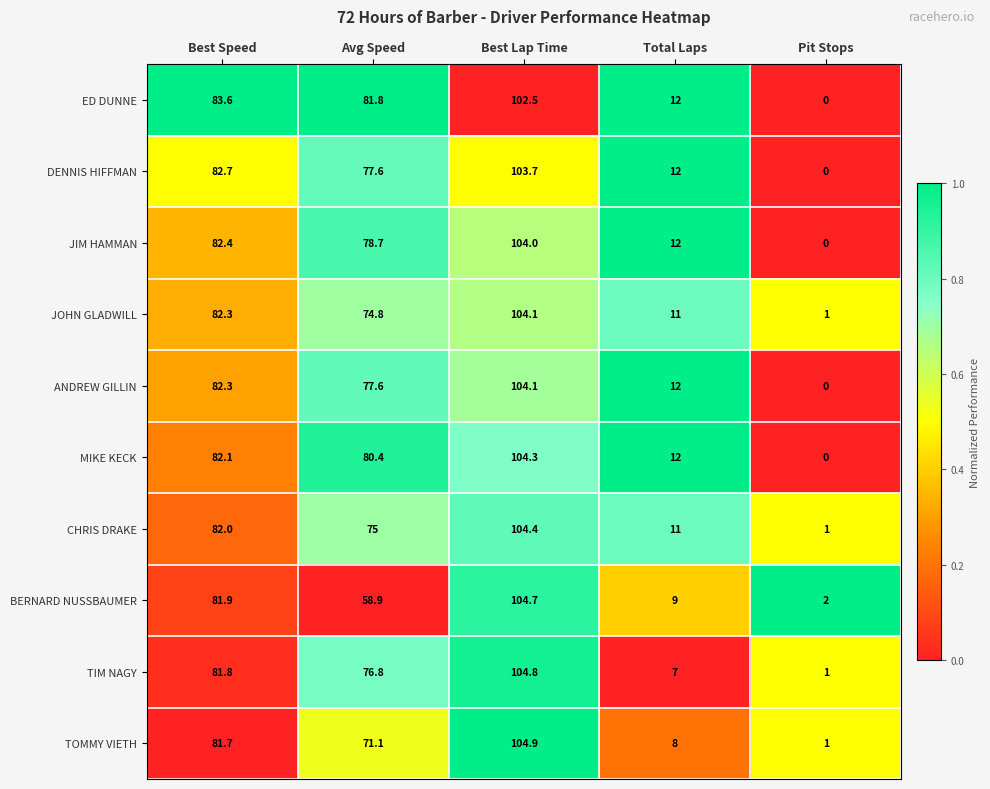

Which series has the largest range (max minus min)?

MIKE KECK